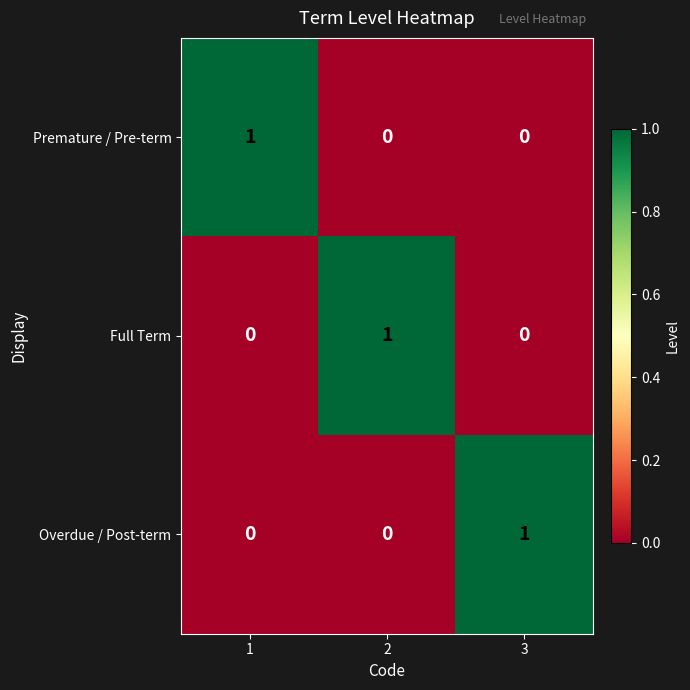

True or false: Premature / Pre-term has a value of 0 at 2.

True